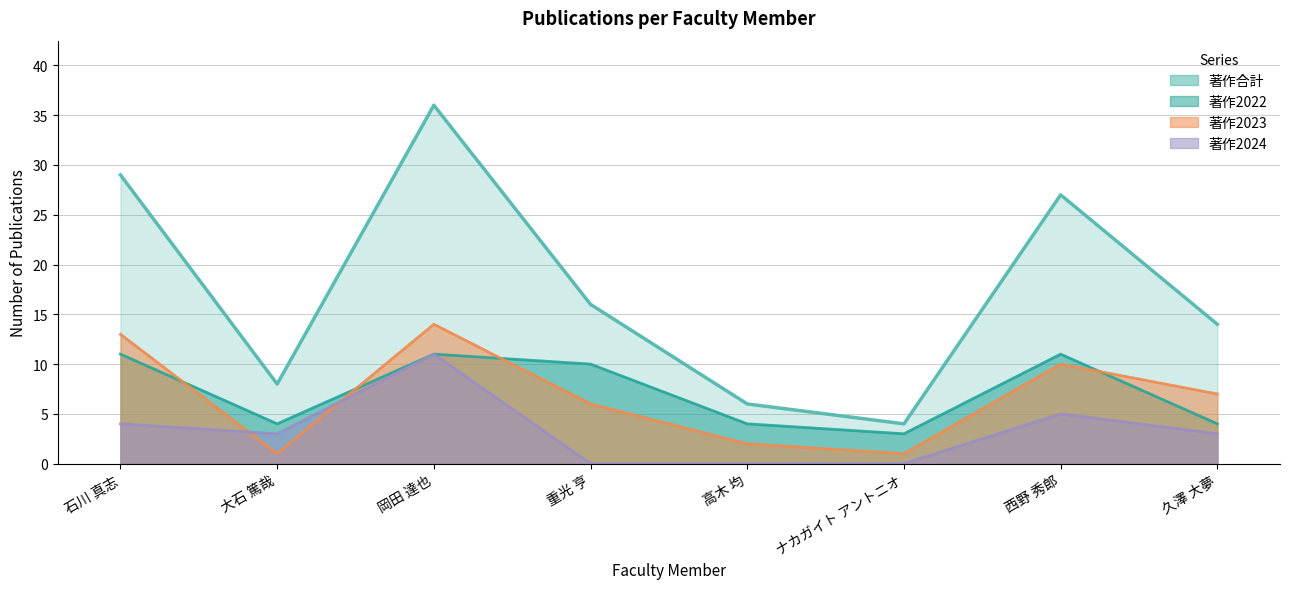

What is the difference between the second highest and second lowest values in the 著作2022 series?

7